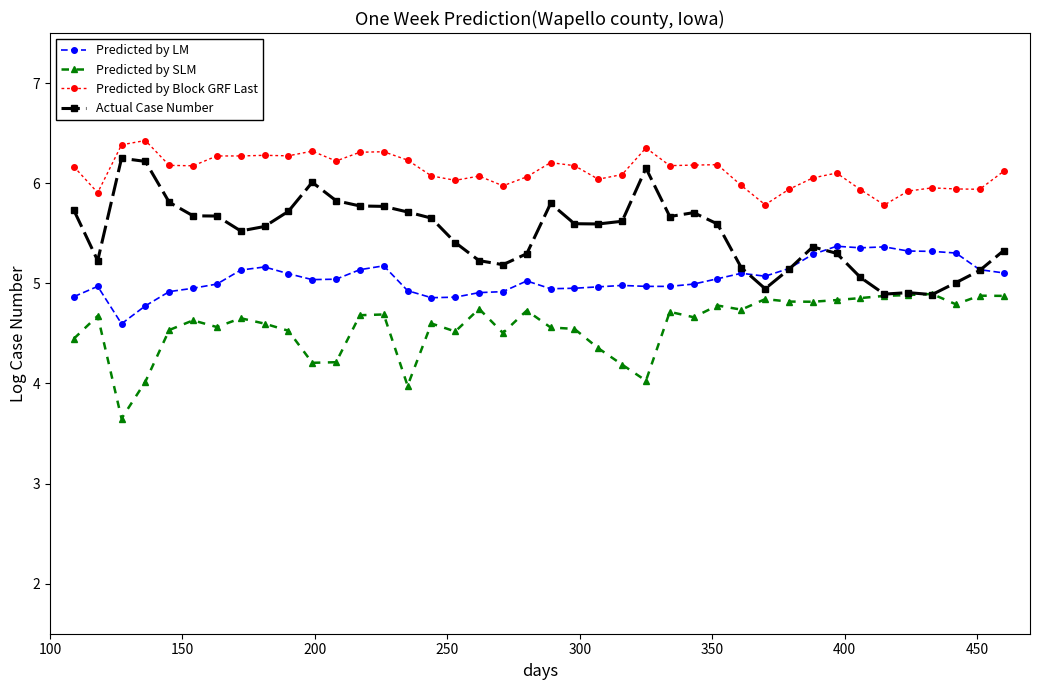

True or false: Predicted by Block GRF Last has more than 2 interior local peaks.

True